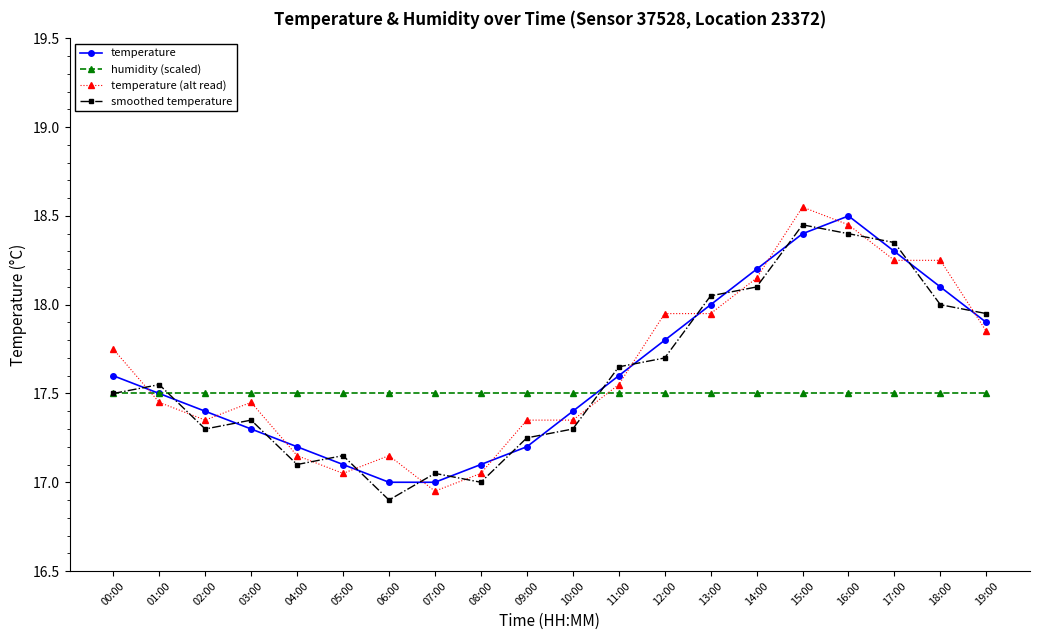

Which series has the largest range (max minus min)?

temperature (alt read)